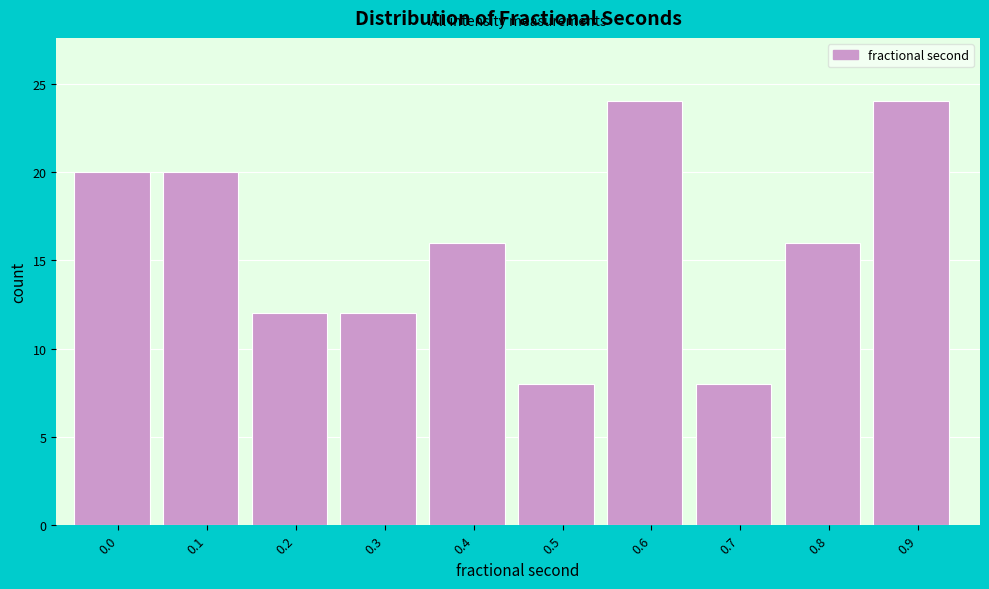

Reading left to right, extract all data points from this chart.

20	20	12	12	16	8	24	8	16	24